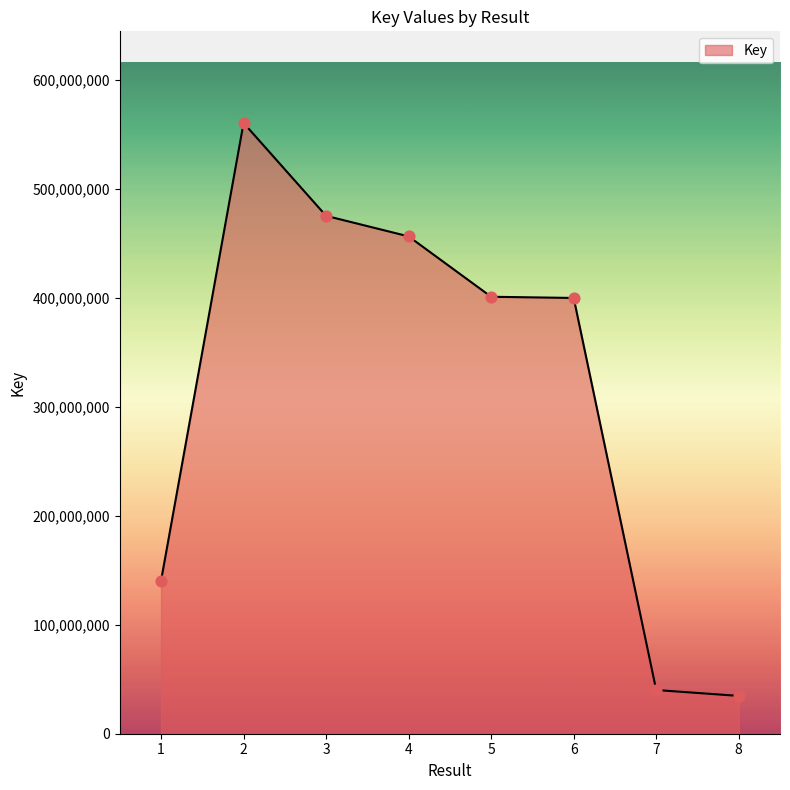

Approximately how many times larger is the value at 6 compared to 8?

11.5